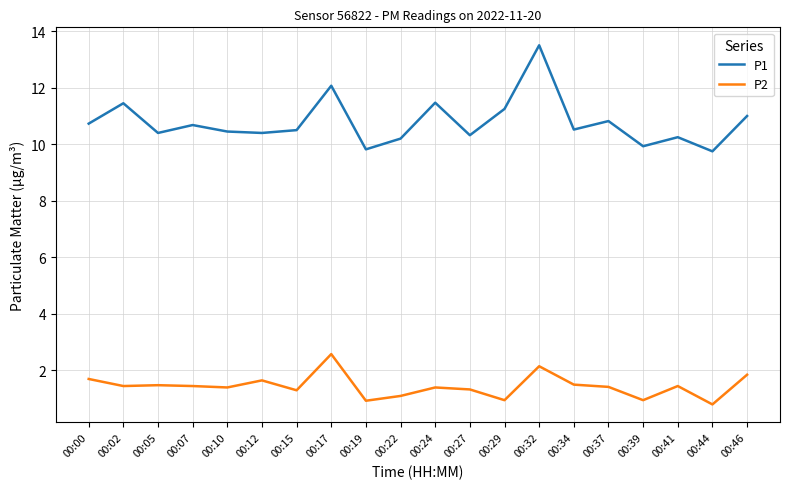

Which category has the lowest value across all series?

00:44